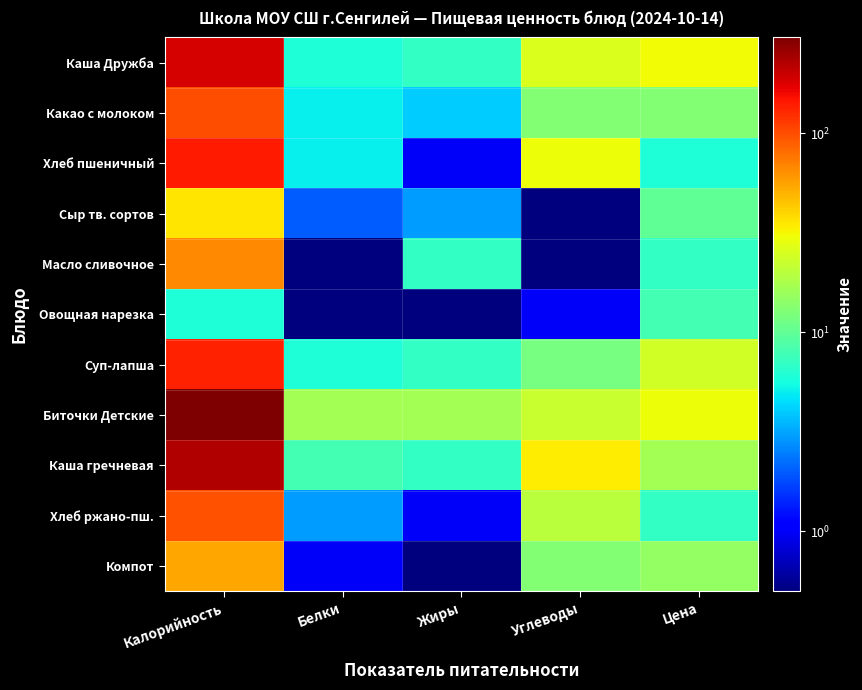

Reading left to right, extract all data points from this chart.

Каша Дружба: Калорийность=186.0	Белки=6.0	Жиры=7.0	Углеводы=26.0	Цена=31.0
Какао с молоком: Калорийность=100.0	Белки=5.0	Жиры=4.0	Углеводы=13.0	Цена=13.0
Хлеб пшеничный: Калорийность=141.0	Белки=5.0	Жиры=1.0	Углеводы=30.0	Цена=6.0
Сыр тв. сортов: Калорийность=36.0	Белки=2.0	Жиры=3.0	Углеводы=0.5	Цена=10.0
Масло сливочное: Калорийность=66.0	Белки=0.5	Жиры=7.0	Углеводы=0.5	Цена=7.0
Овощная нарезка: Калорийность=6.0	Белки=0.5	Жиры=0.5	Углеводы=1.0	Цена=8.0
Суп-лапша: Калорийность=136.0	Белки=6.0	Жиры=7.0	Углеводы=12.0	Цена=24.0
Биточки Детские: Калорийность=303.0	Белки=17.0	Жиры=17.0	Углеводы=22.0	Цена=30.0
Каша гречневая: Калорийность=229.0	Белки=8.0	Жиры=7.0	Углеводы=34.0	Цена=17.0
Хлеб ржано-пш.: Калорийность=98.0	Белки=3.0	Жиры=1.0	Углеводы=20.0	Цена=7.0
Компот: Калорийность=55.0	Белки=1.0	Жиры=0.5	Углеводы=13.0	Цена=15.0